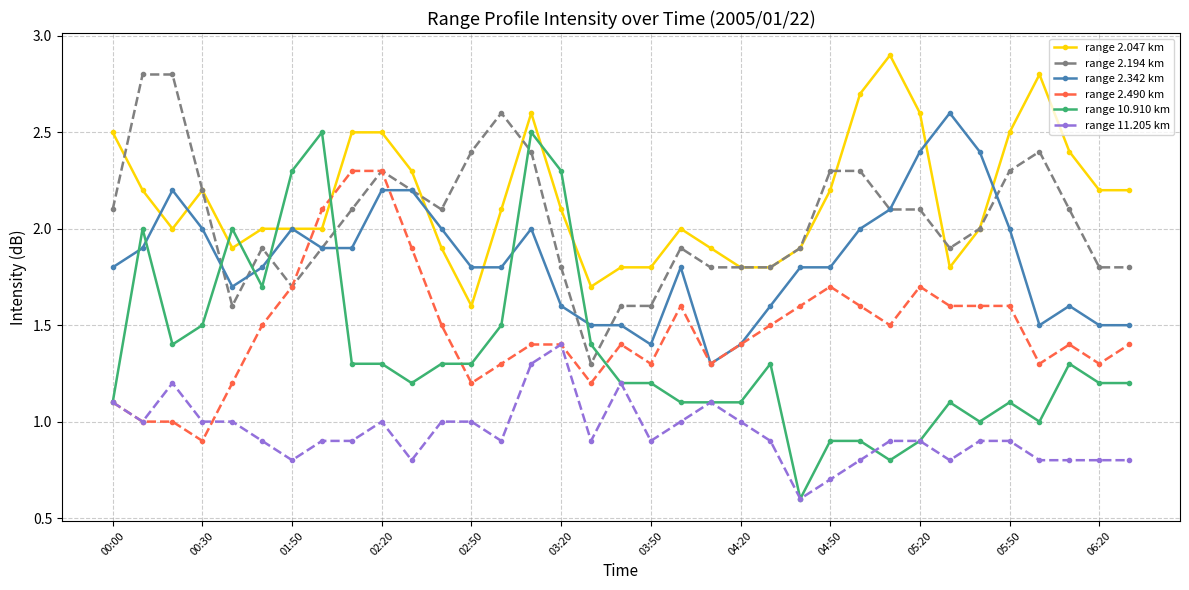

What is the lowest value of the range 2.490 km series?

0.9